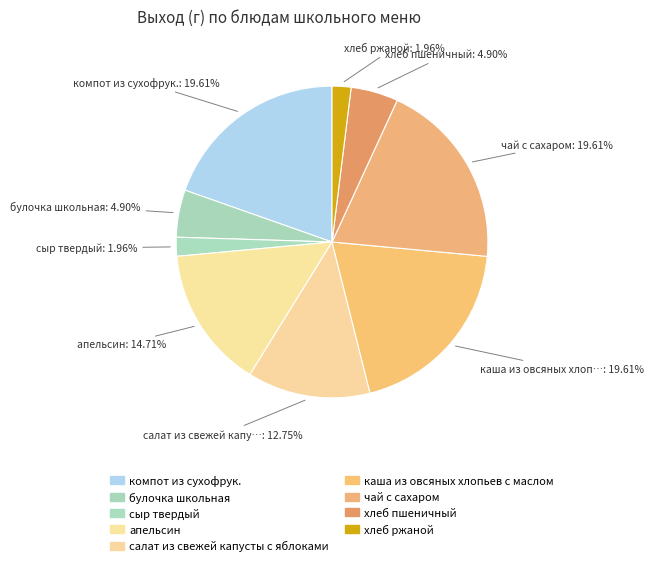

To the nearest percent, what is the combined percentage of салат из свежей капусты с яблоками and булочка школьная?

18%